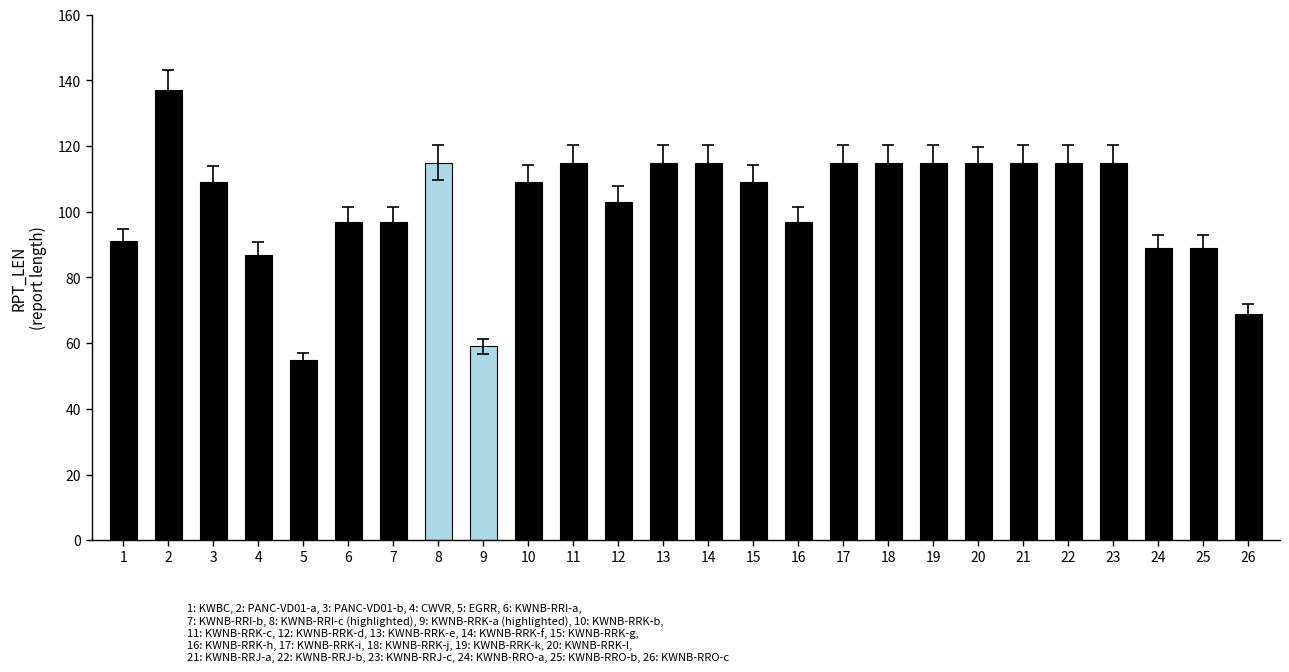

What is the value of the 11th bar from the left?

115